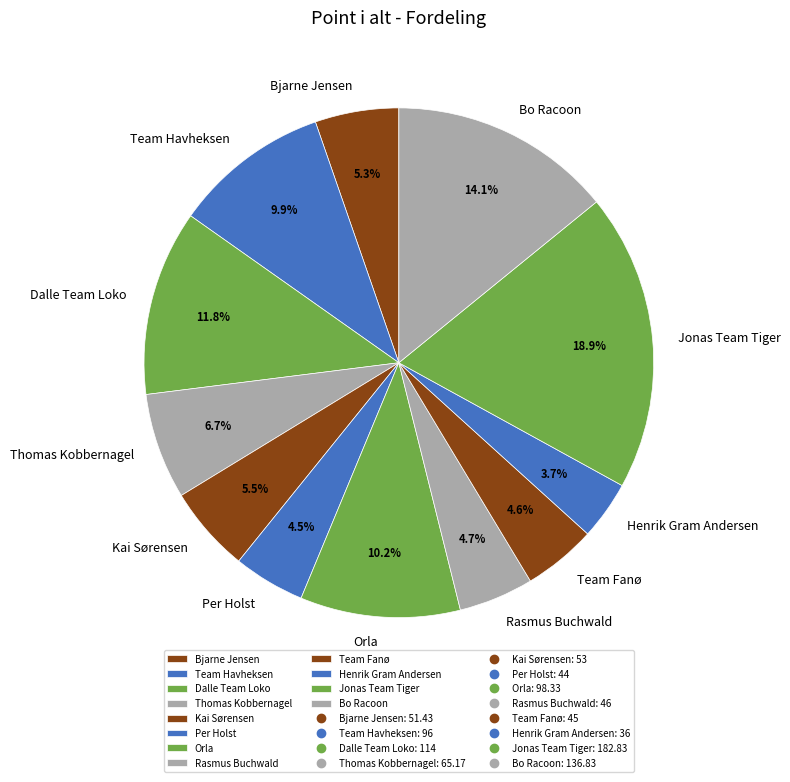

Does any single category account for the majority?

No